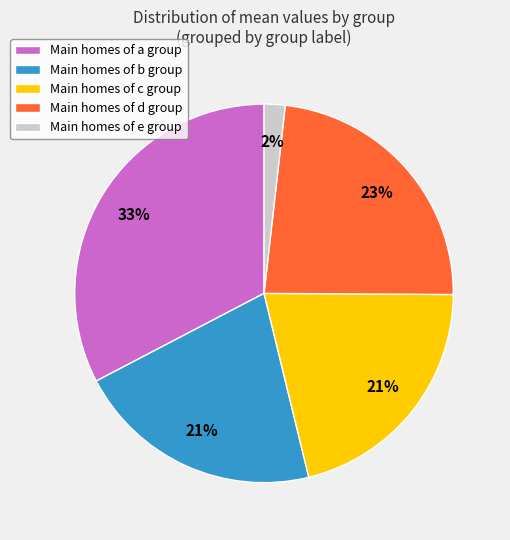

To the nearest percent, what is the difference between the largest and smallest slice percentages?

31%